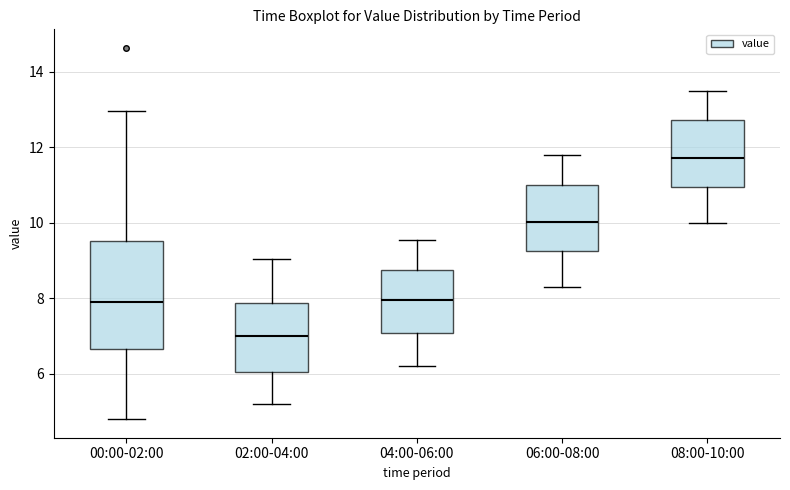

Reading left to right, read every box against the y-axis: the position of its median line, the range the box covers, and the ends of its whiskers. The values are not printed on the chart, so give them approximately, as read against the axis.

00:00-02:00: median 7.8, box 6.6 to 9.6, whiskers 4.8 to 13.0
02:00-04:00: median 7.0, box 6.0 to 7.8, whiskers 5.2 to 9.0
04:00-06:00: median 8.0, box 7.0 to 8.8, whiskers 6.2 to 9.6
06:00-08:00: median 10.0, box 9.2 to 11.0, whiskers 8.4 to 11.8
08:00-10:00: median 11.8, box 11.0 to 12.8, whiskers 10.0 to 13.6